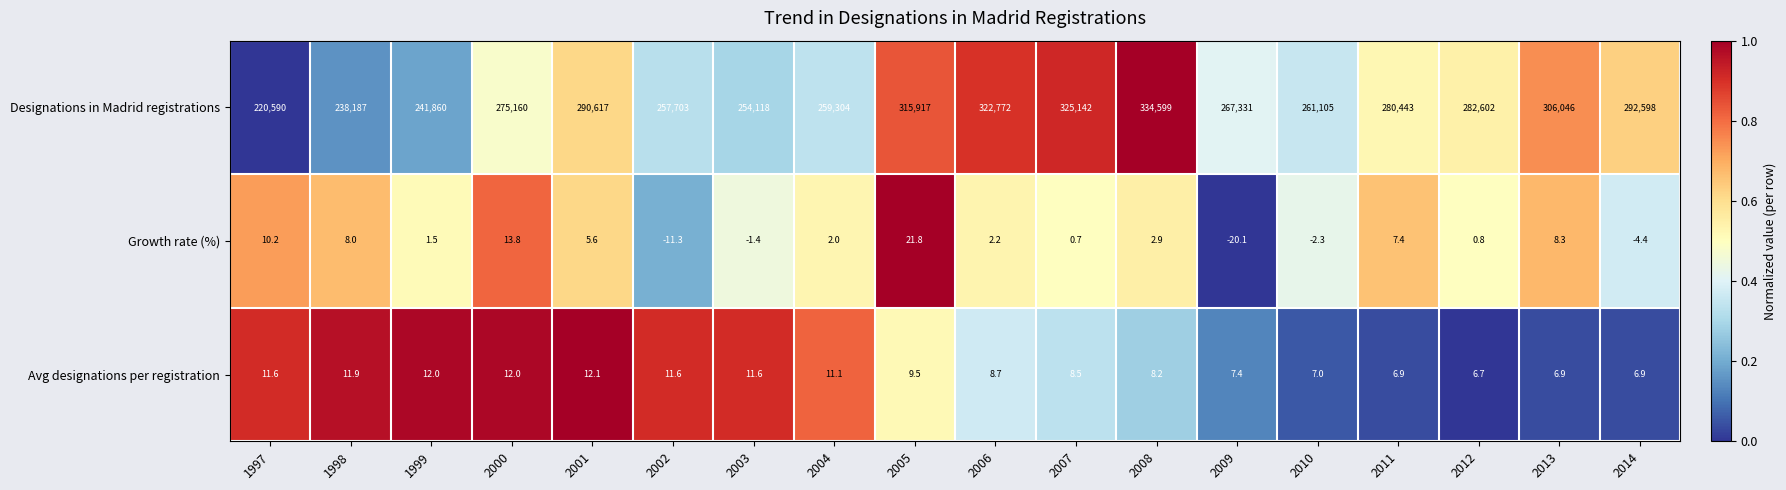

How many series are shown in this chart?

3